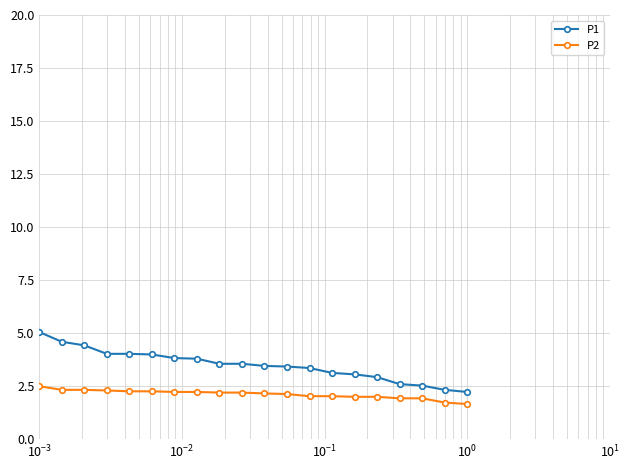

Which series has the largest total across all categories?

P1